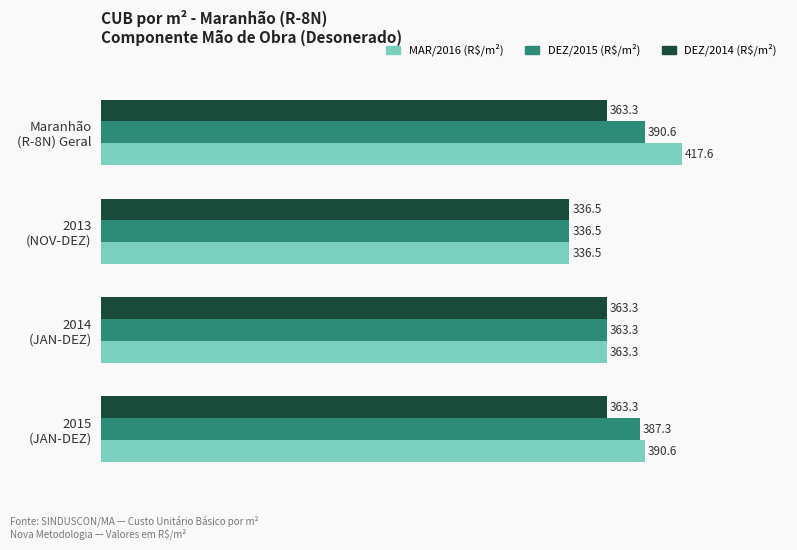

What is the sum of all DEZ/2015 (R$/m²) values?

1477.7